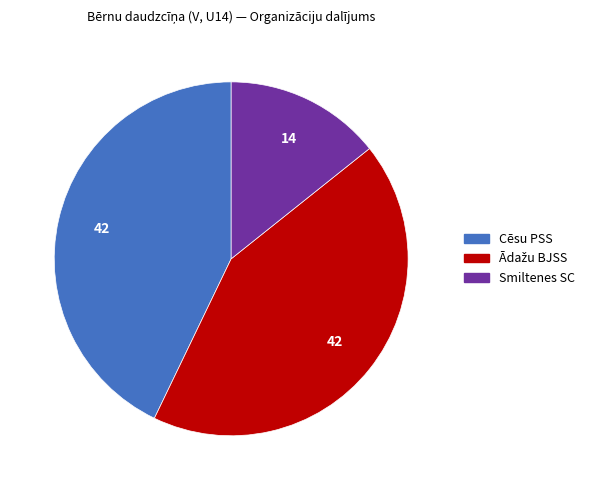

What is the smallest slice in the pie chart?

Smiltenes SC